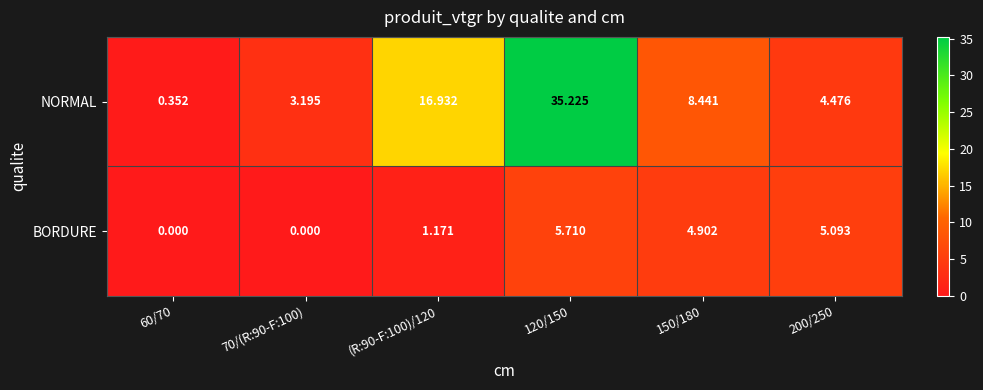

Between 120/150 and 150/180, which series saw the biggest shift?

NORMAL